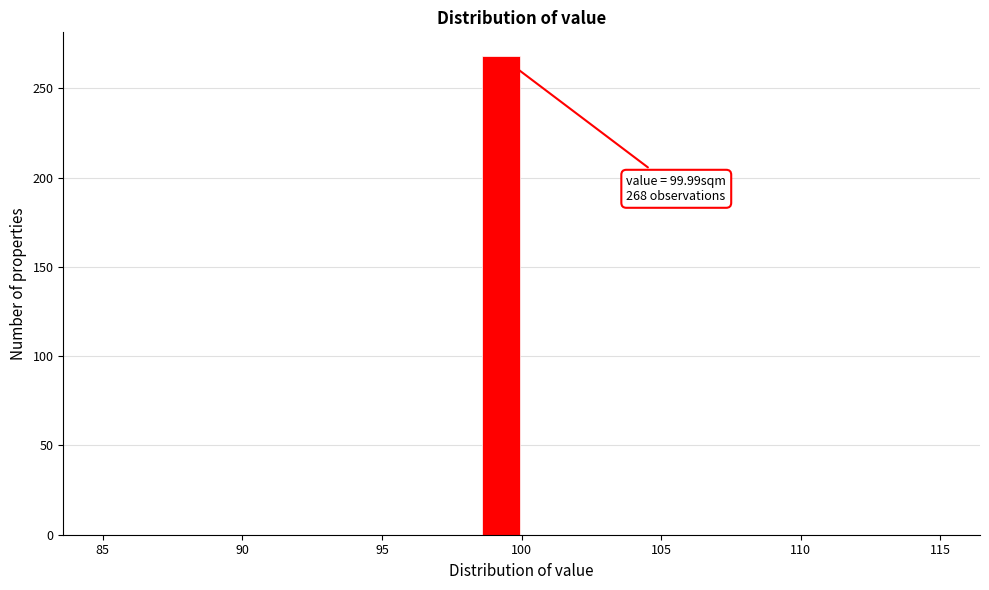

Around what value on the x-axis is the tallest bar? Give the approximate position of its centre, as read against the axis.

99.5